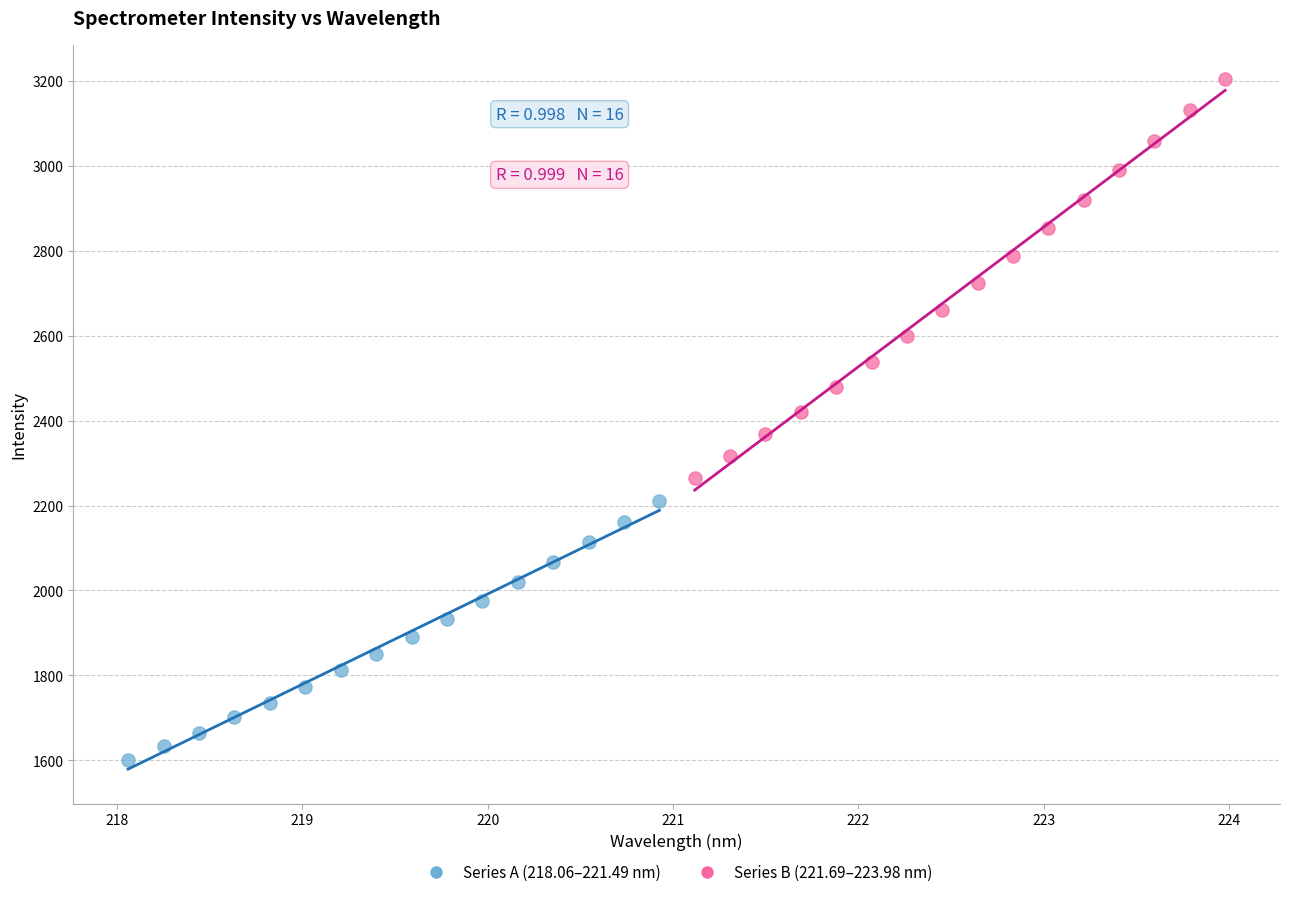

Which series contains the highest Y value?

Series B (221.69–223.98 nm)